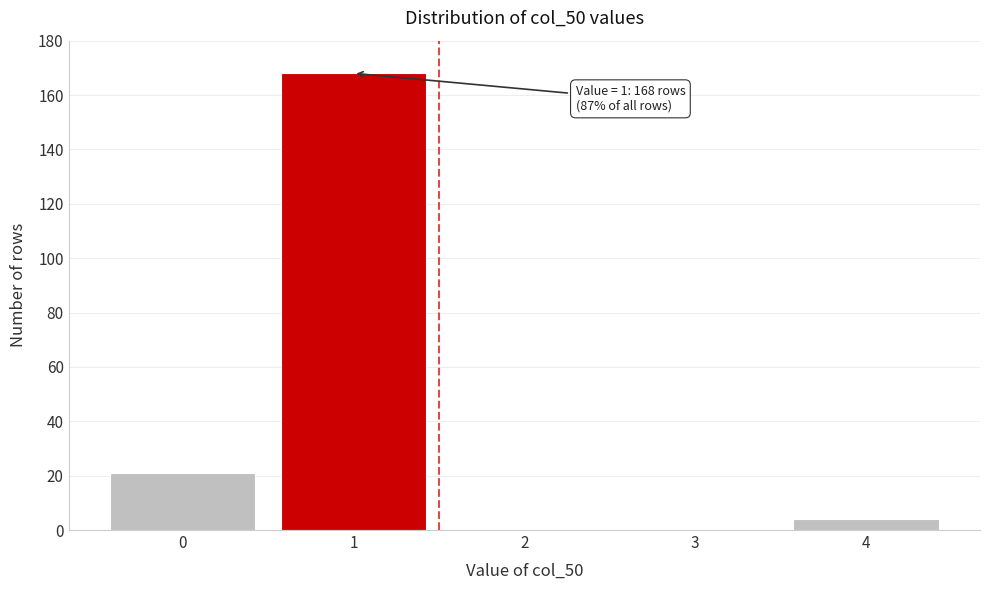

Over which range of the x-axis is the bar tallest?

0.5 to 1.5